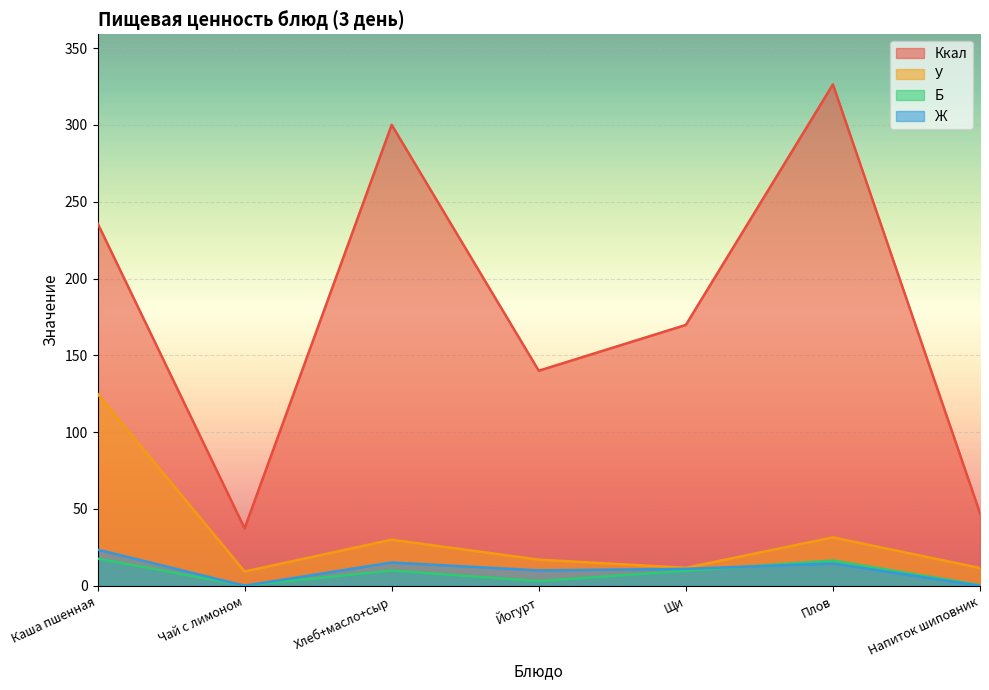

What is the difference between the maximum and second lowest values in the Б series?

17.3